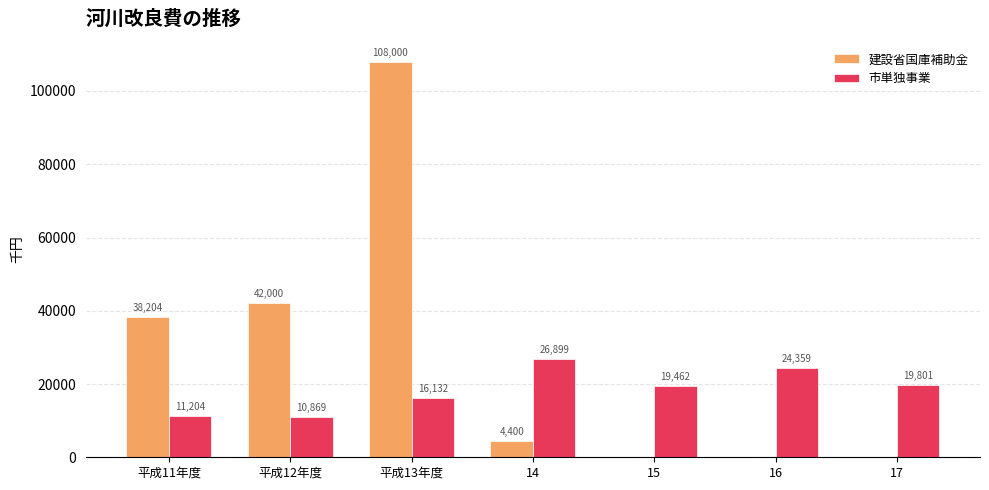

Reading left to right, transcribe all the data shown in this chart.

建設省国庫補助金: 平成11年度=38204	平成12年度=42000	平成13年度=108000	14=4400	15=0	16=0	17=0
市単独事業: 平成11年度=11204	平成12年度=10869	平成13年度=16132	14=26899	15=19462	16=24359	17=19801